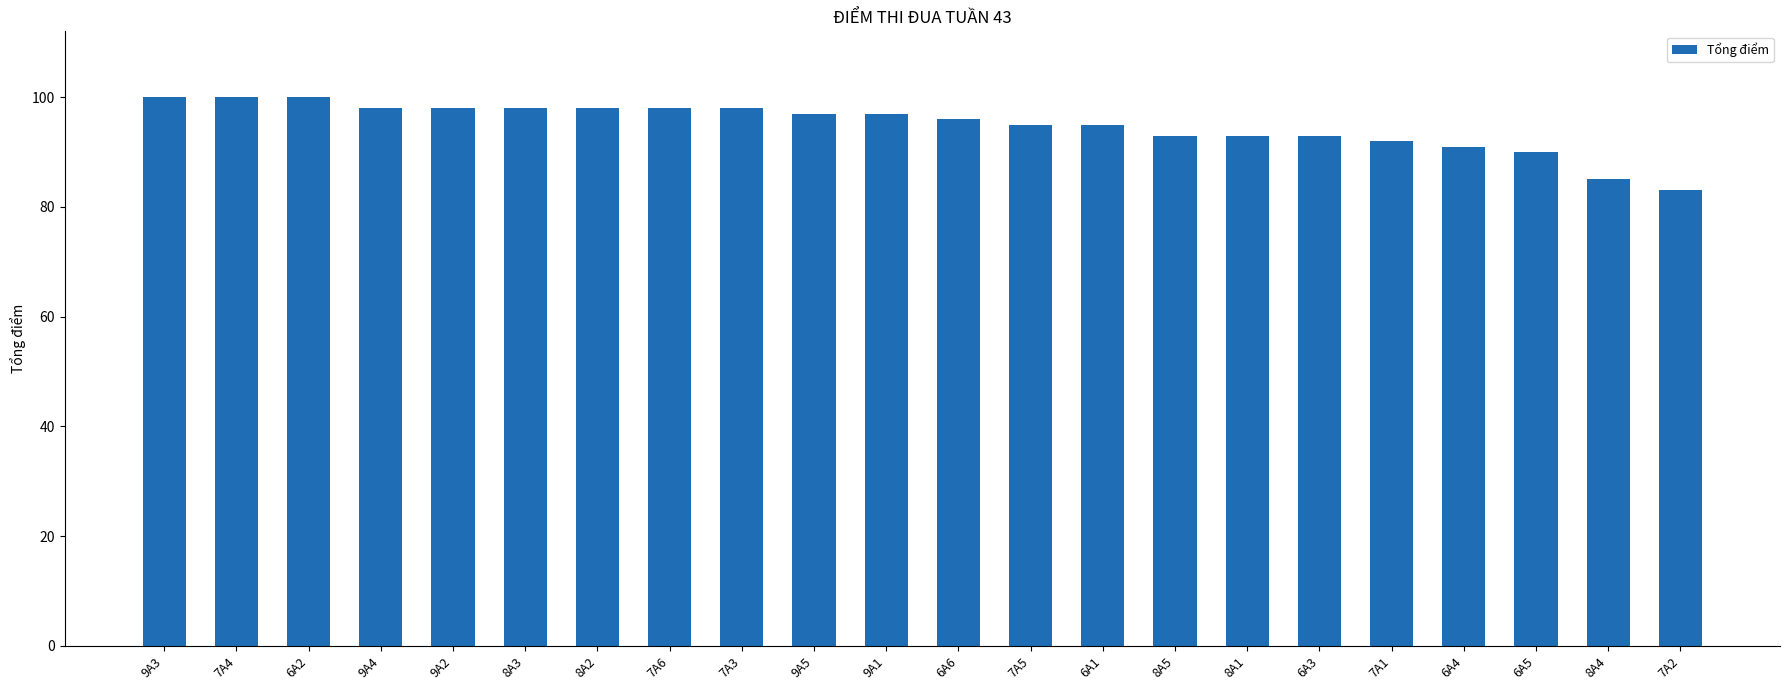

What is the label of the 18th bar from the right?

9A2